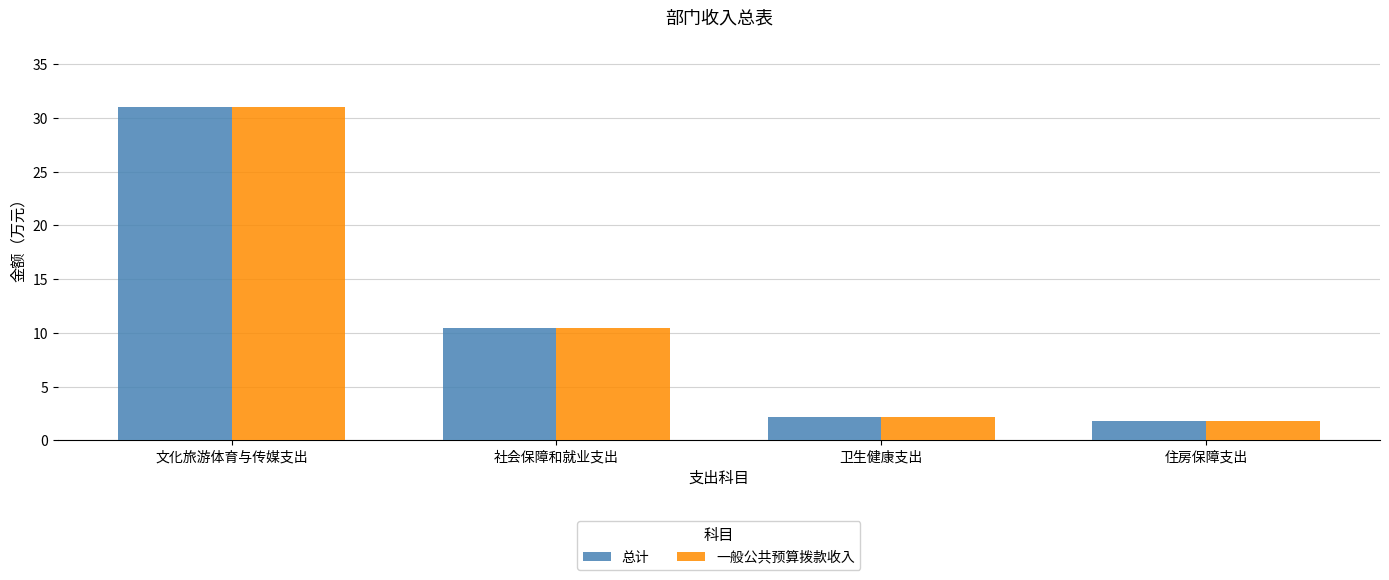

What are all the series names shown in the legend?

总计, 一般公共预算拨款收入